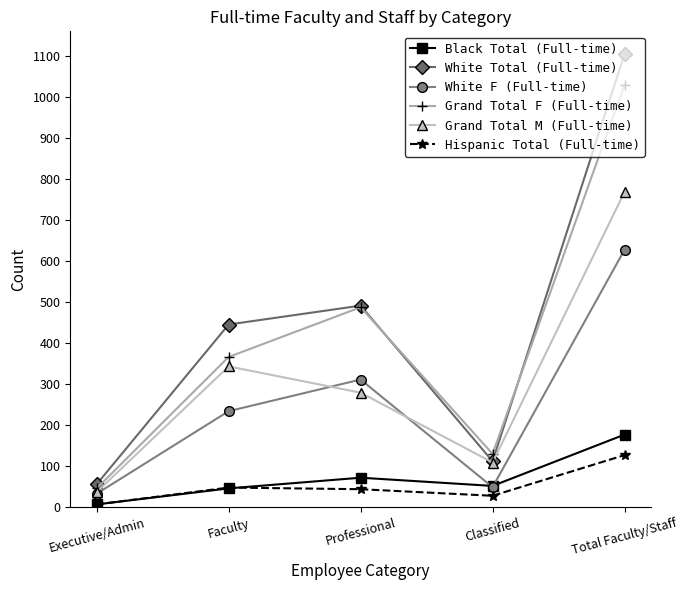

How many series are shown in this chart?

6